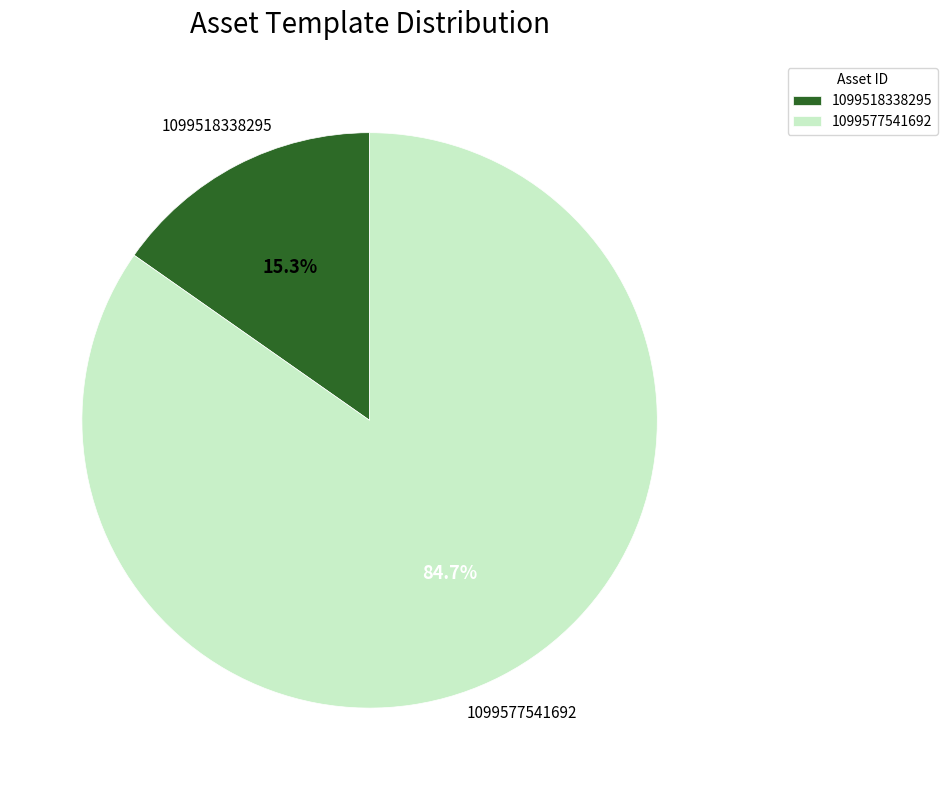

What is the largest slice in the pie chart?

1099577541692